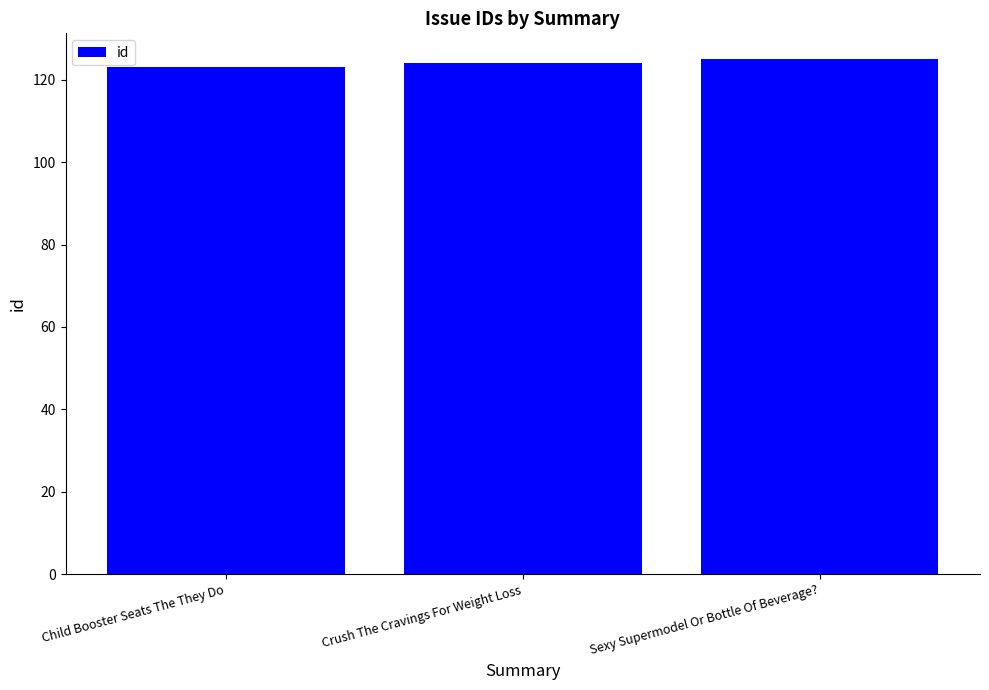

What is the minimum value shown in the chart?

123